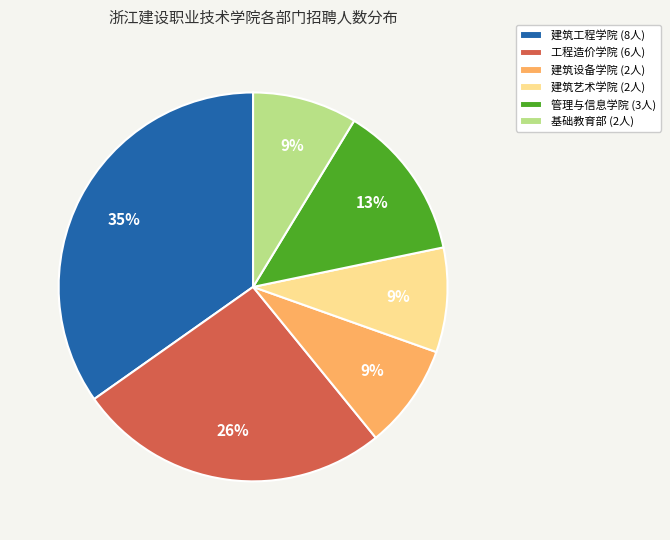

Does 基础教育部 account for over 50% of the chart?

No